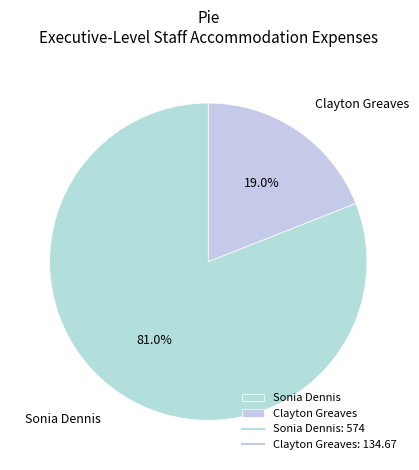

Which has a higher value, Clayton Greaves or Sonia Dennis?

Sonia Dennis